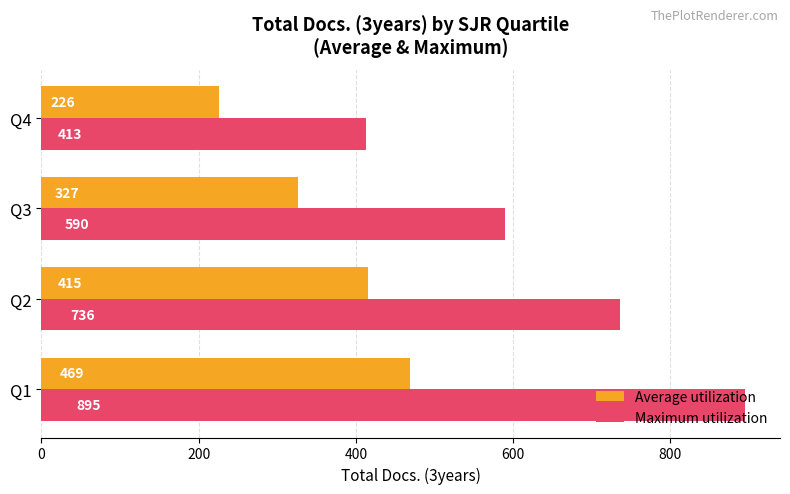

What is the difference between the maximum and minimum values in the Maximum utilization series?

482